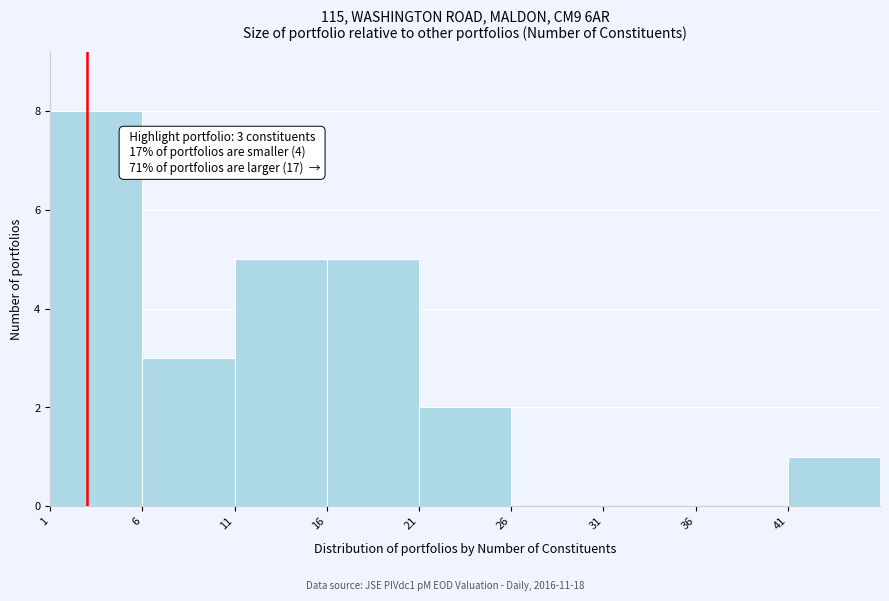

Over which range of the x-axis is the bar tallest?

1 to 6